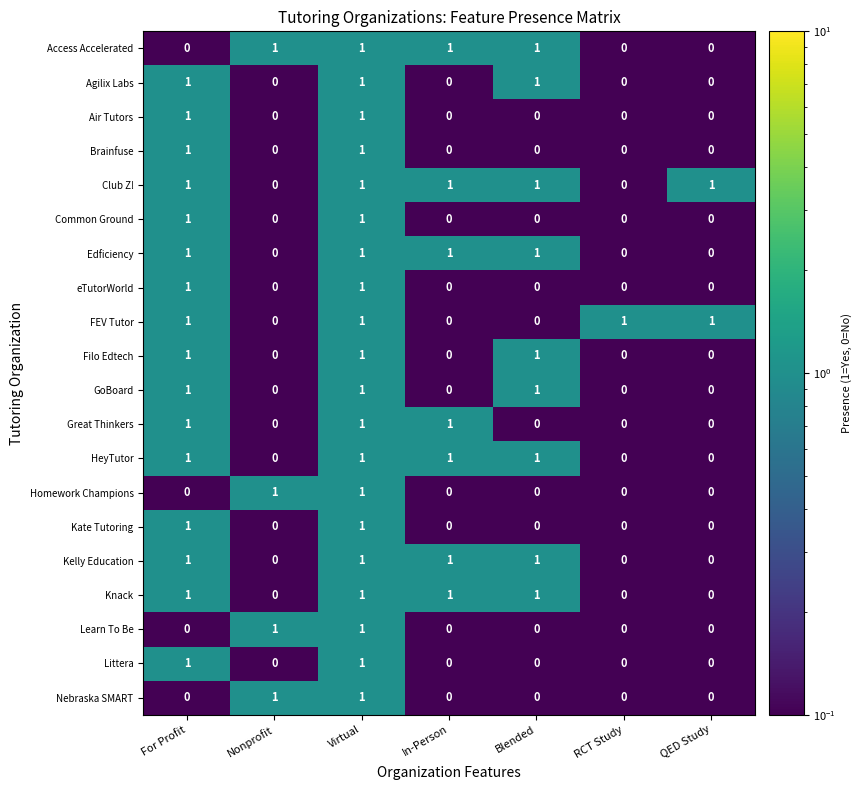

The value of Agilix Labs at QED Study is 0. True or false?

True